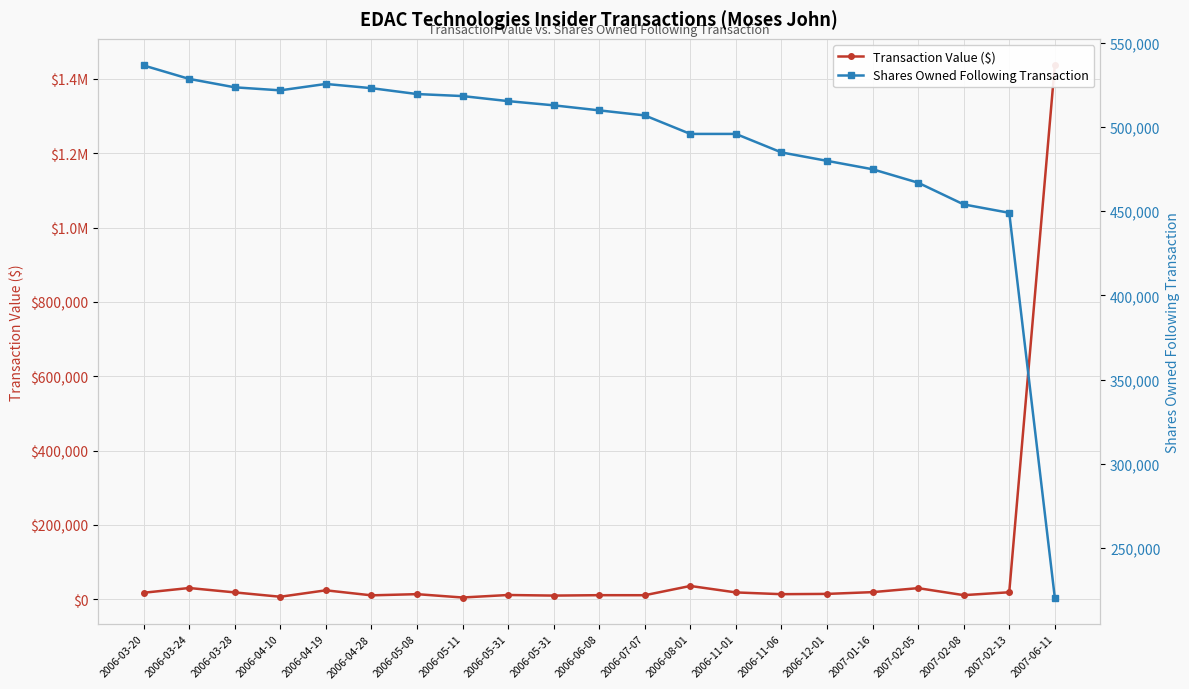

How many lines are shown in the chart?

2